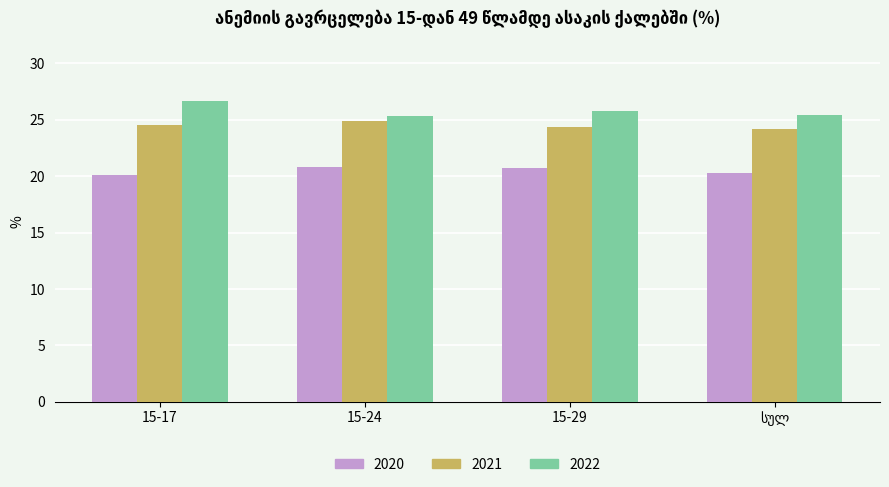

What is the highest value of the 2022 series?

26.7